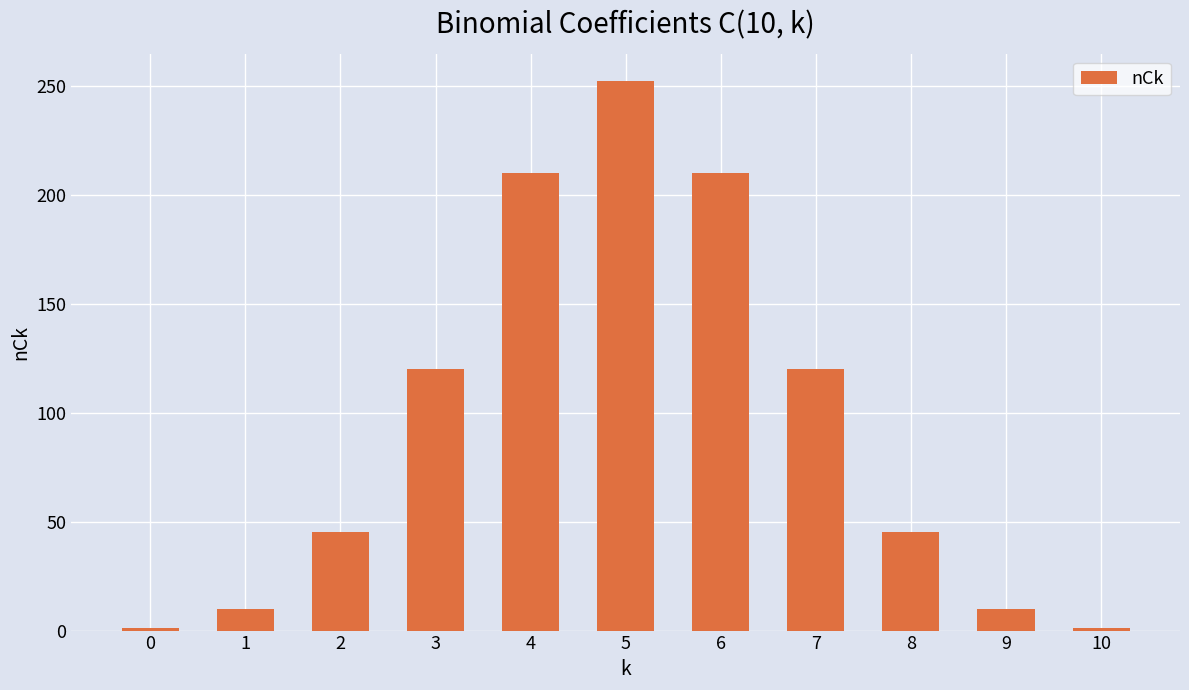

How many data points does each series have?

11